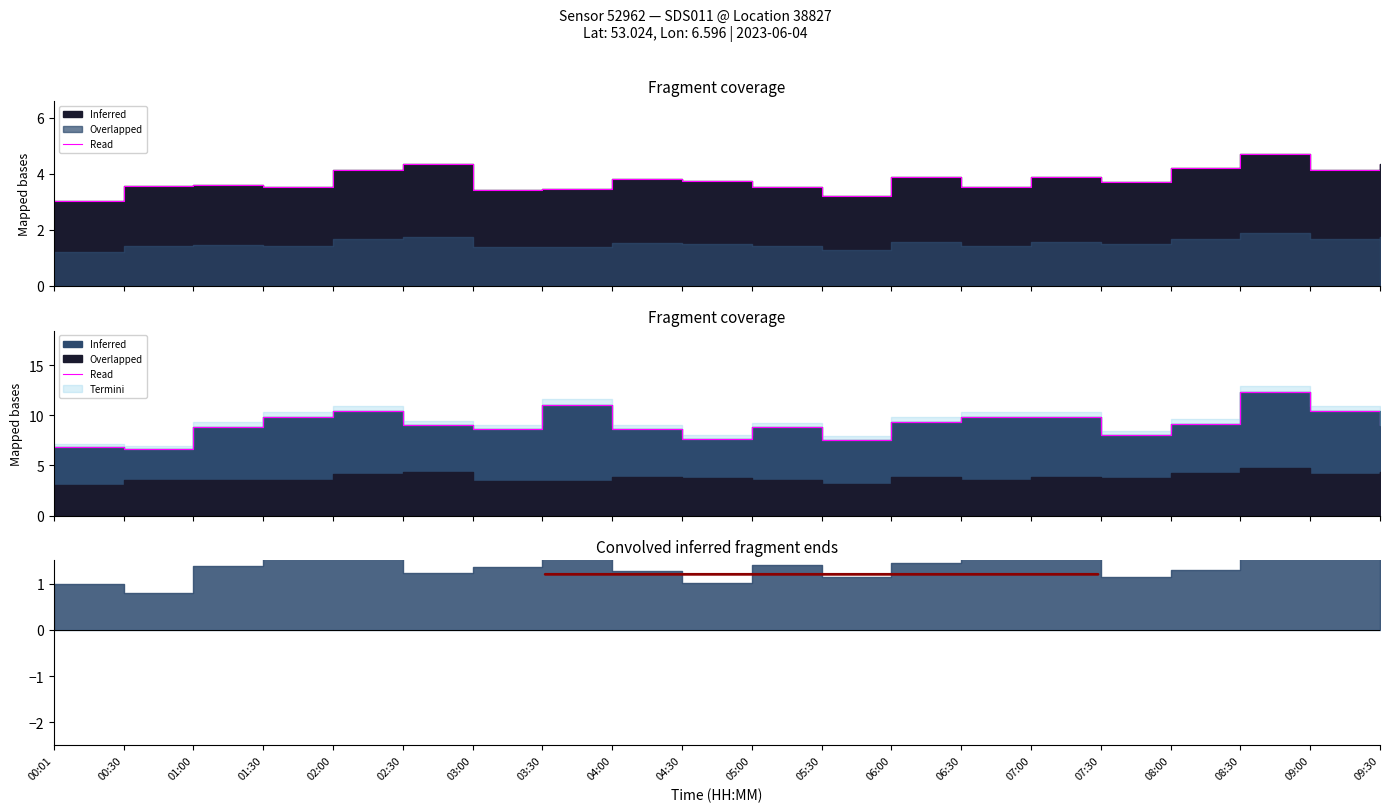

Where is the data nearest to the value 9?

02:30